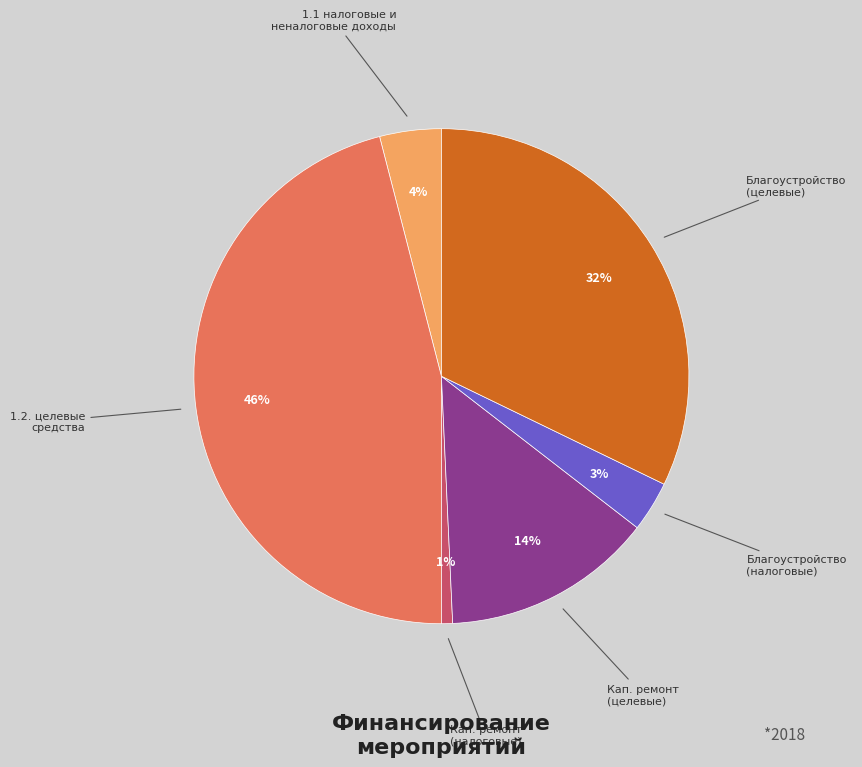

Is there a majority slice in this chart?

No